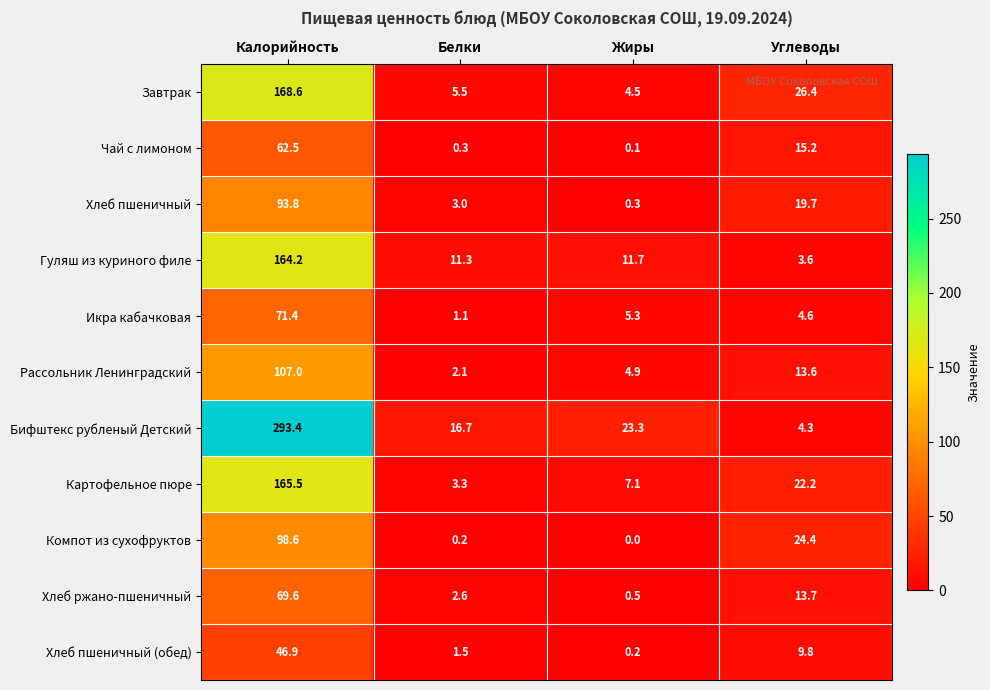

What is the difference between the highest and lowest values at Углеводы?

22.8